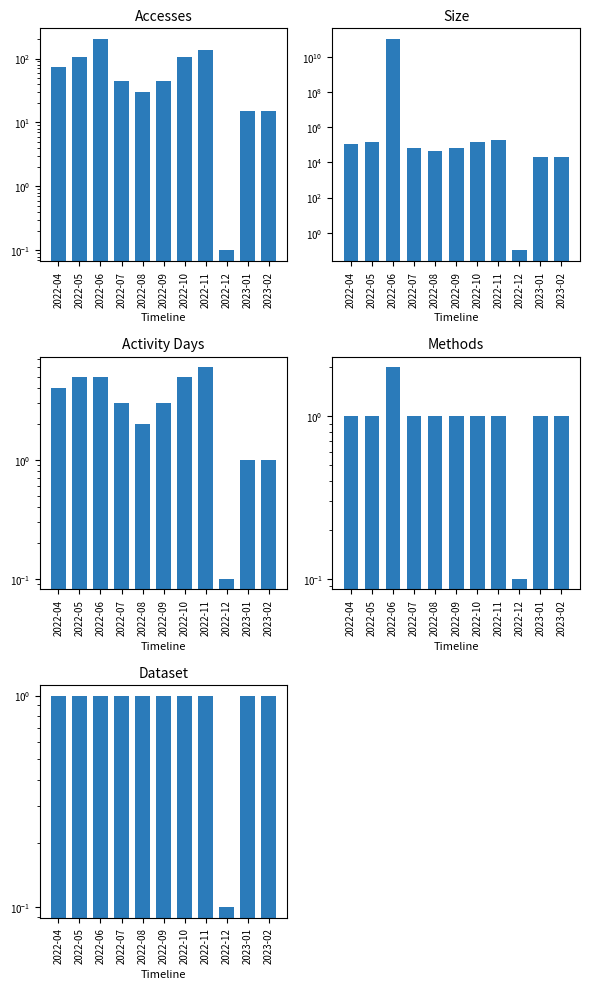

Reading left to right, extract all data points from this chart.

Accesses: 2022-04=75.0	2022-05=105.0	2022-06=203.0	2022-07=45.0	2022-08=30.0	2022-09=45.0	2022-10=105.0	2022-11=135.0	2022-12=0.1	2023-01=15.0	2023-02=15.0
Size: 2022-04=105565.0	2022-05=147791.0	2022-06=101657164269.0	2022-07=63339.0	2022-08=42226.0	2022-09=63339.0	2022-10=147791.0	2022-11=190017.0	2022-12=0.1	2023-01=21113.0	2023-02=21113.0
Activity Days: 2022-04=4.0	2022-05=5.0	2022-06=5.0	2022-07=3.0	2022-08=2.0	2022-09=3.0	2022-10=5.0	2022-11=6.0	2022-12=0.1	2023-01=1.0	2023-02=1.0
Methods: 2022-04=1.0	2022-05=1.0	2022-06=2.0	2022-07=1.0	2022-08=1.0	2022-09=1.0	2022-10=1.0	2022-11=1.0	2022-12=0.1	2023-01=1.0	2023-02=1.0
Dataset: 2022-04=1.0	2022-05=1.0	2022-06=1.0	2022-07=1.0	2022-08=1.0	2022-09=1.0	2022-10=1.0	2022-11=1.0	2022-12=0.1	2023-01=1.0	2023-02=1.0